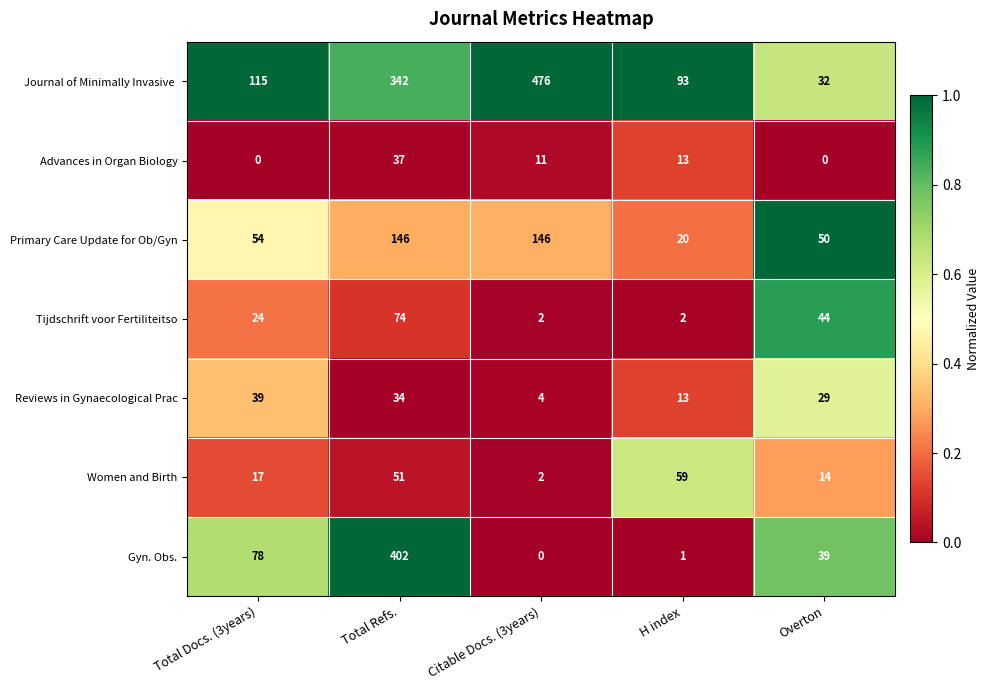

What is the sum of all Women and Birth values?

143